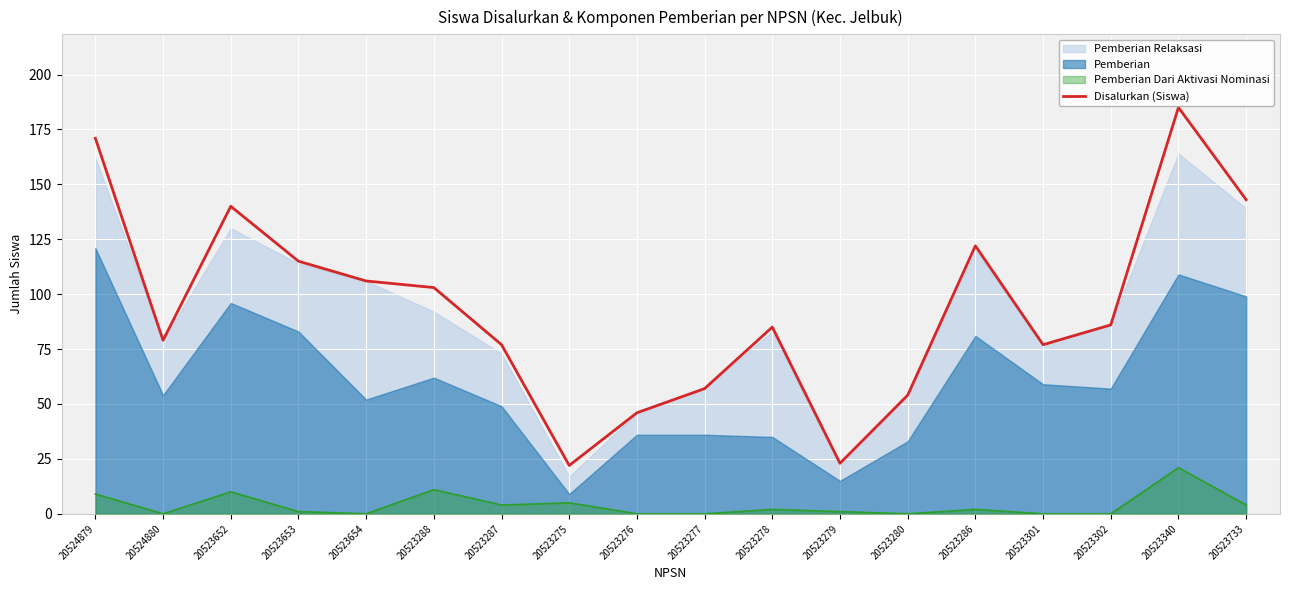

Reading left to right, extract all data points from this chart.

20524879=171	20524880=79	20523652=140	20523653=115	20523654=106	20523288=103	20523287=77	20523275=22	20523276=46	20523277=57	20523278=85	20523279=23	20523280=54	20523286=122	20523301=77	20523302=86	20523340=185	20523733=143